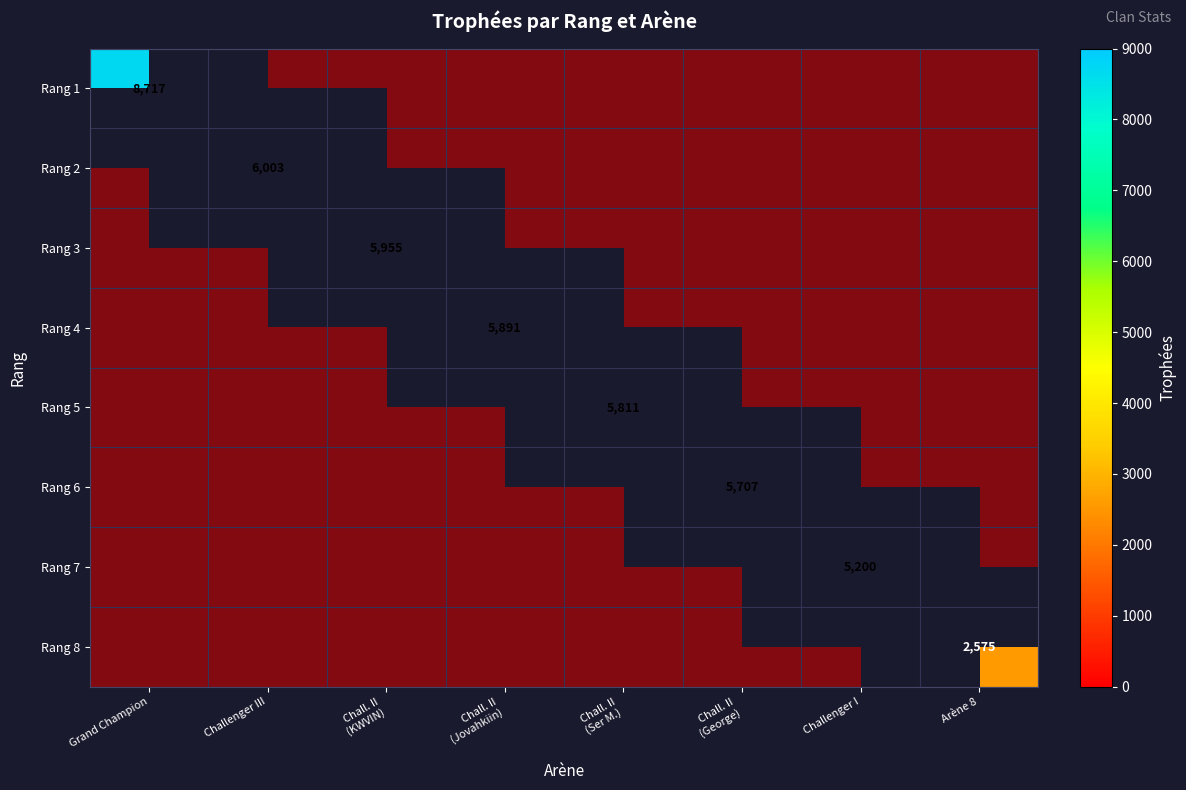

How many data points does each series have?

8